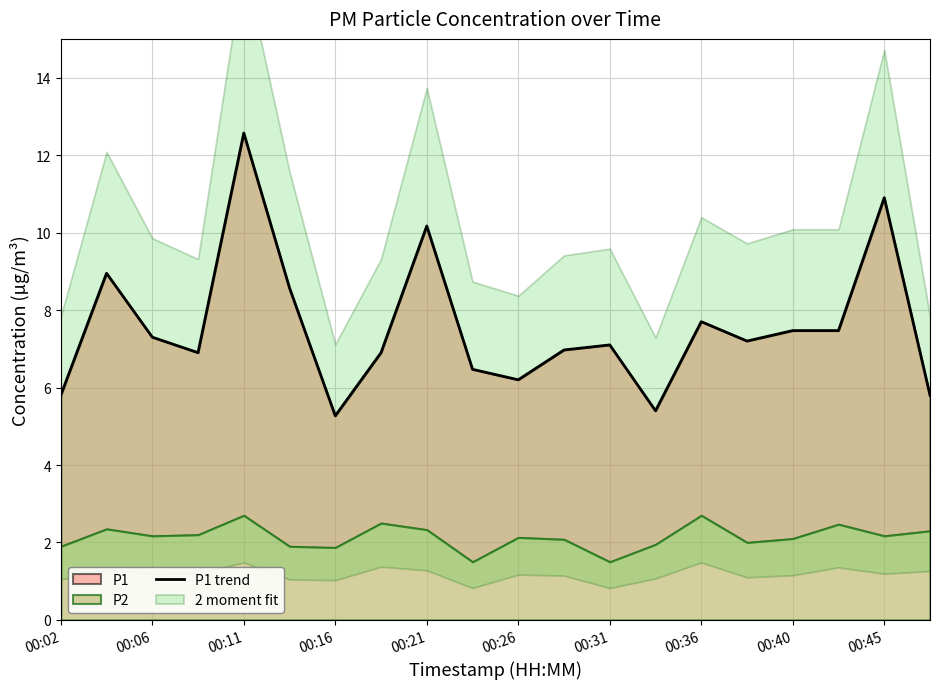

Reading left to right, extract all data points from this chart.

5.8	8.9	7.3	6.9	12.6	8.6	5.3	6.9	10.2	6.5	6.2	7.0	7.1	5.4	7.7	7.2	7.5	7.5	10.9	5.8